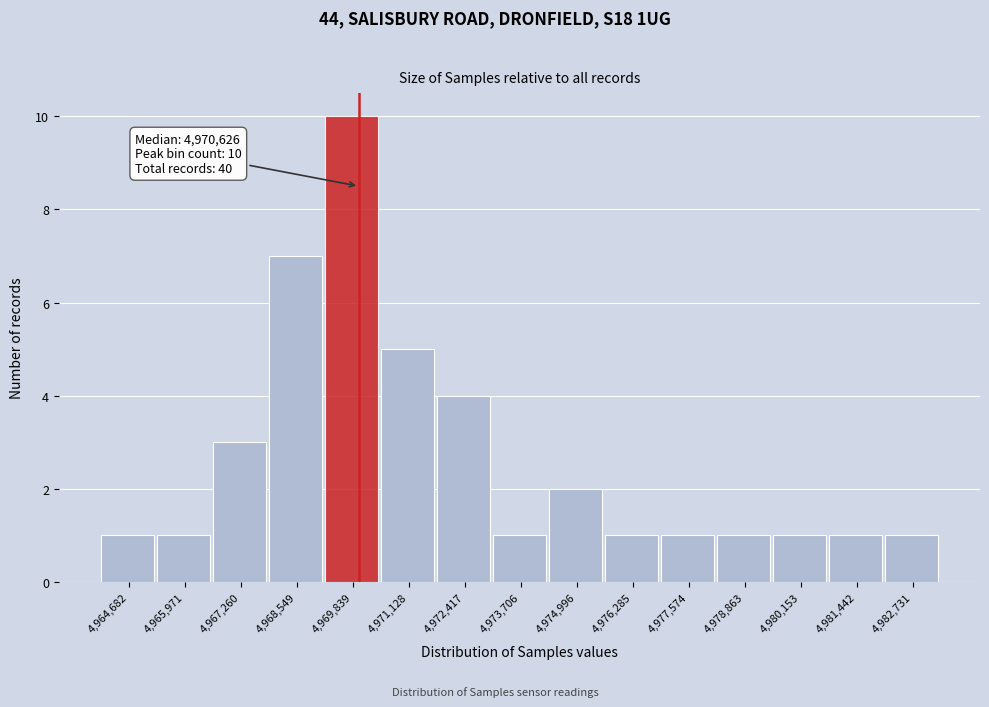

Reading left to right, what are all the values shown in this chart?

4,964,682=1	4,965,971=1	4,967,260=3	4,968,549=7	4,969,839=10	4,971,128=5	4,972,417=4	4,973,706=1	4,974,996=2	4,976,285=1	4,977,574=1	4,978,863=1	4,980,153=1	4,981,442=1	4,982,731=1